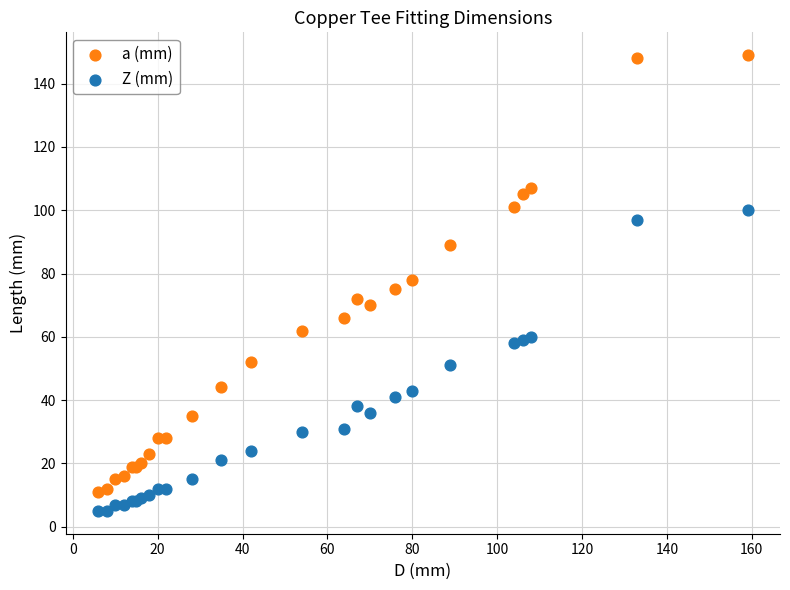

What is the X range (max minus min) for the scatter plot?

153